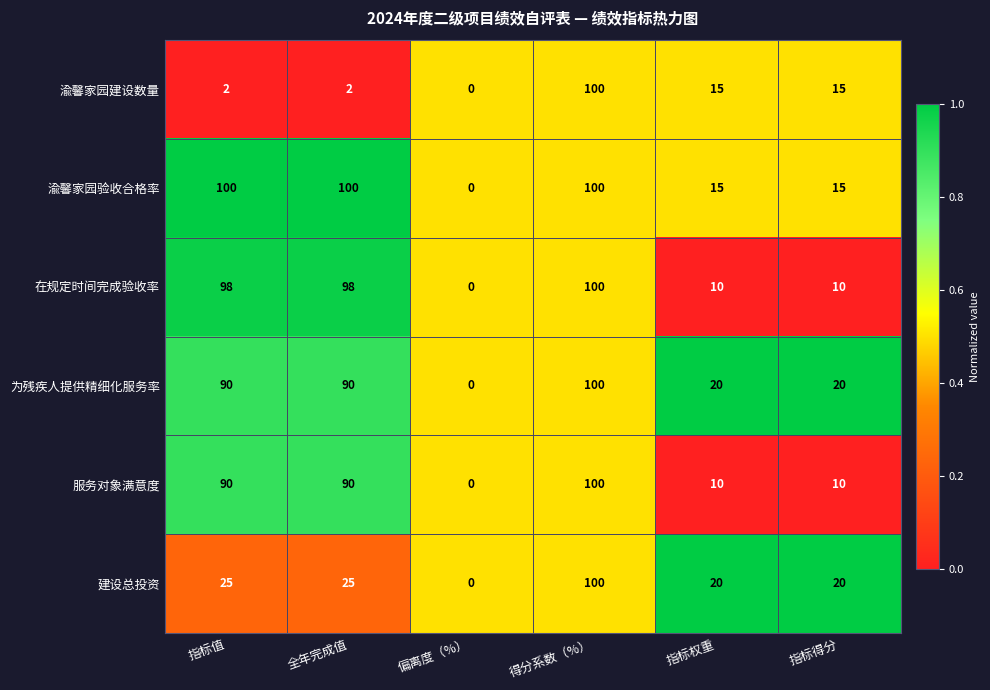

What is the sum of all 在规定时间完成验收率 values?

316